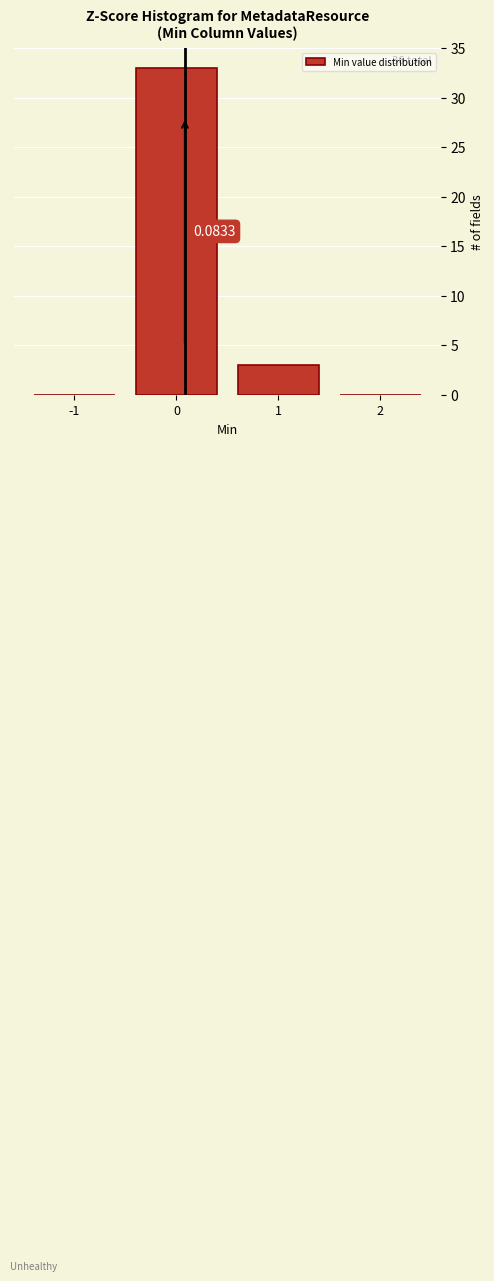

Which range on the x-axis has the tallest bar?

-0.5 to 0.5